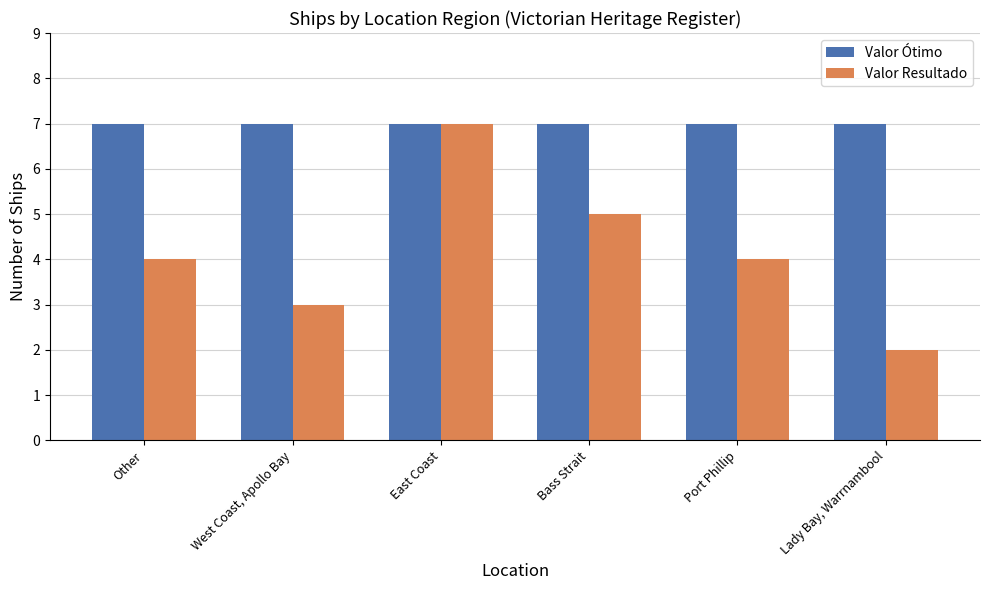

Which series has the largest total across all categories?

Valor Ótimo